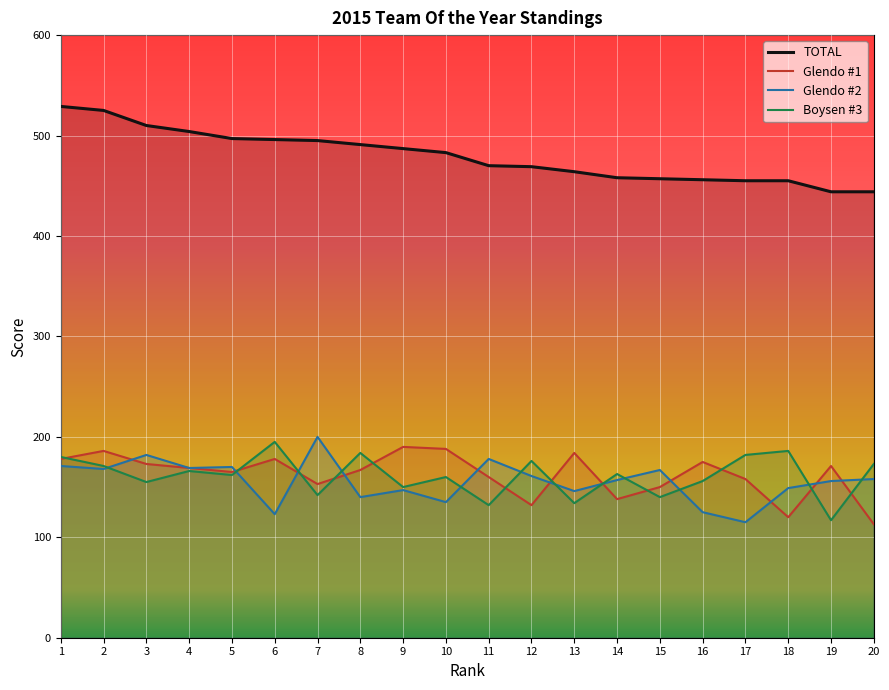

True or false: Boysen #3 has more than 0 interior local peaks.

True